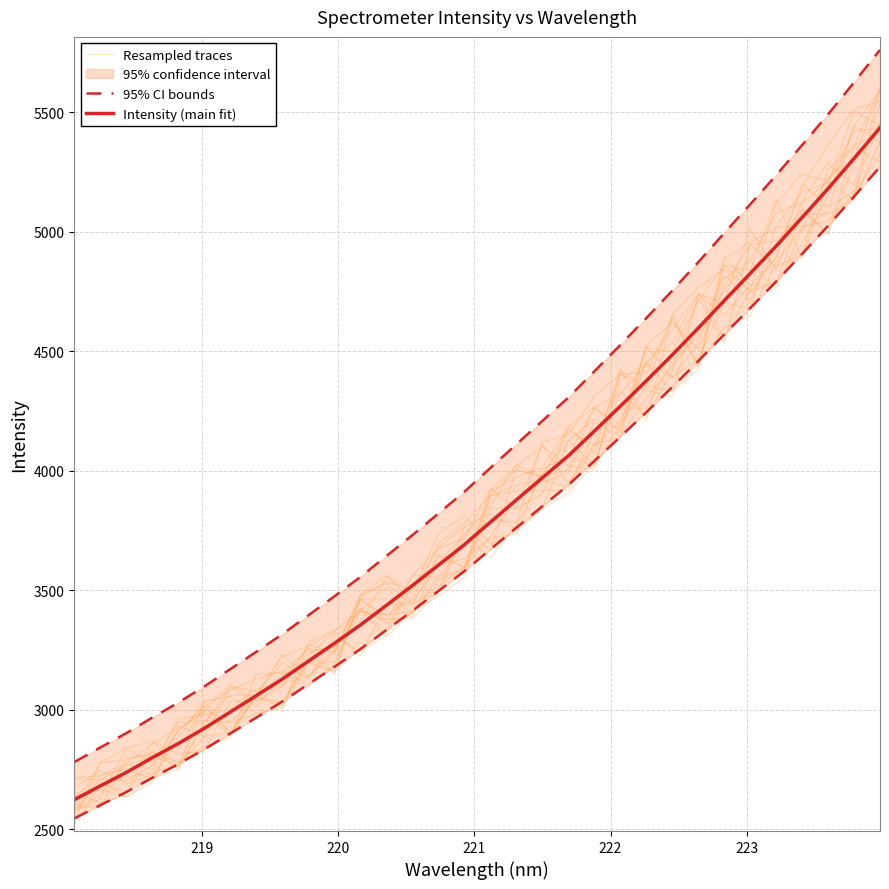

In Resampled traces, how many points are higher than both neighbors (excluding endpoints)?

7